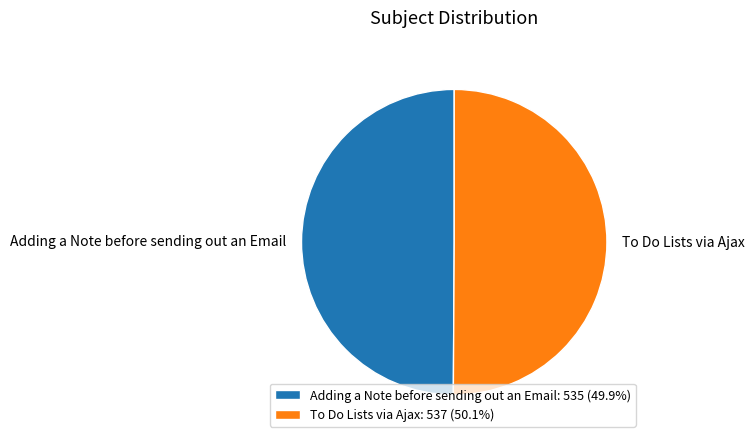

Combined, do Adding a Note before sending out an Email: 535 (49.9%) and To Do Lists via Ajax: 537 (50.1%) account for over 50%?

Yes